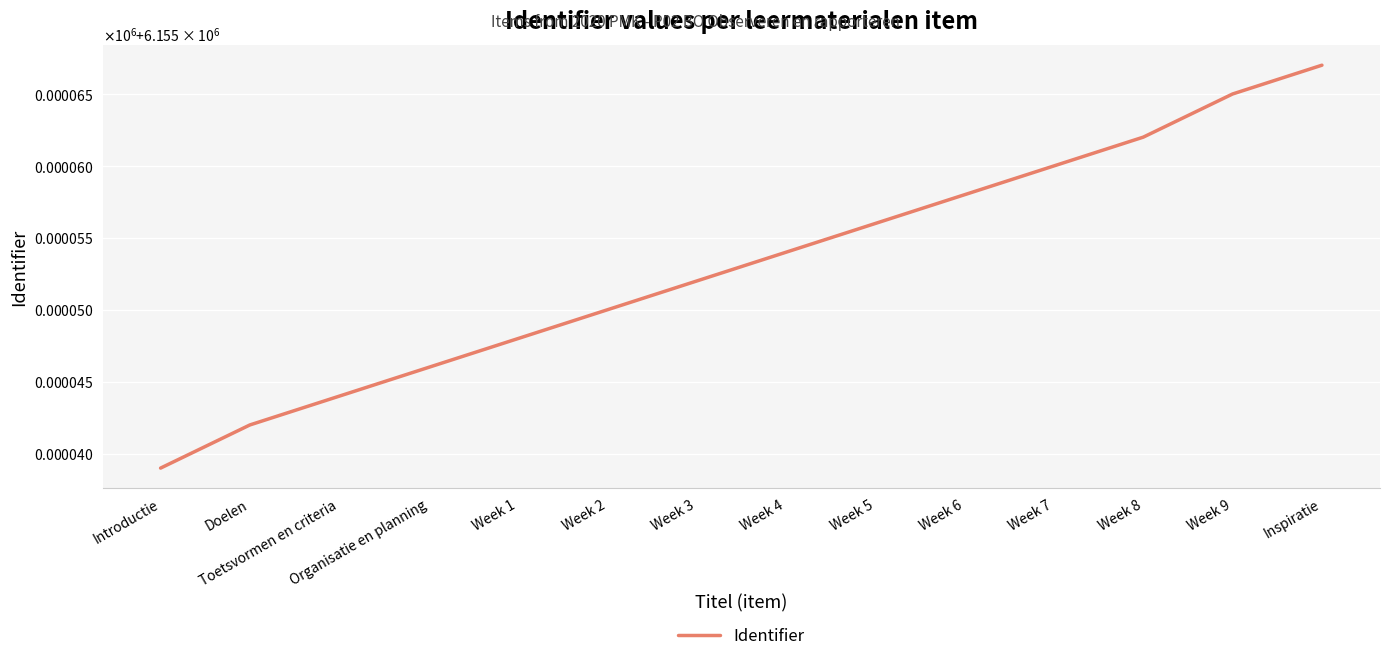

What is the label of the 9th point from the left?

Week 5